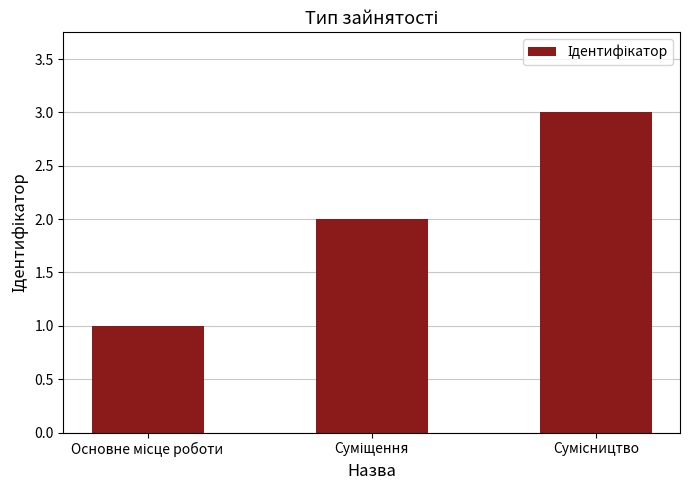

What is the greatest value displayed?

3